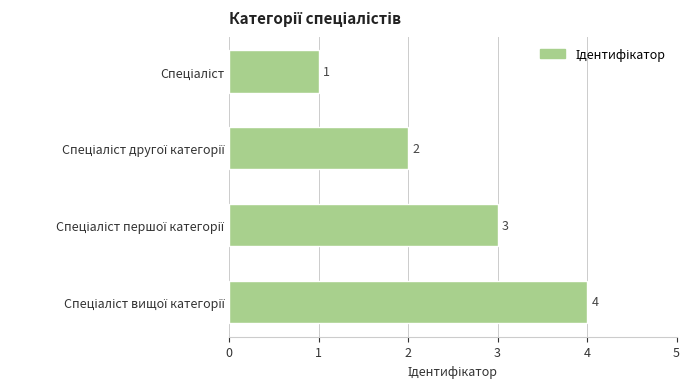

Does the chart contain any negative values?

No